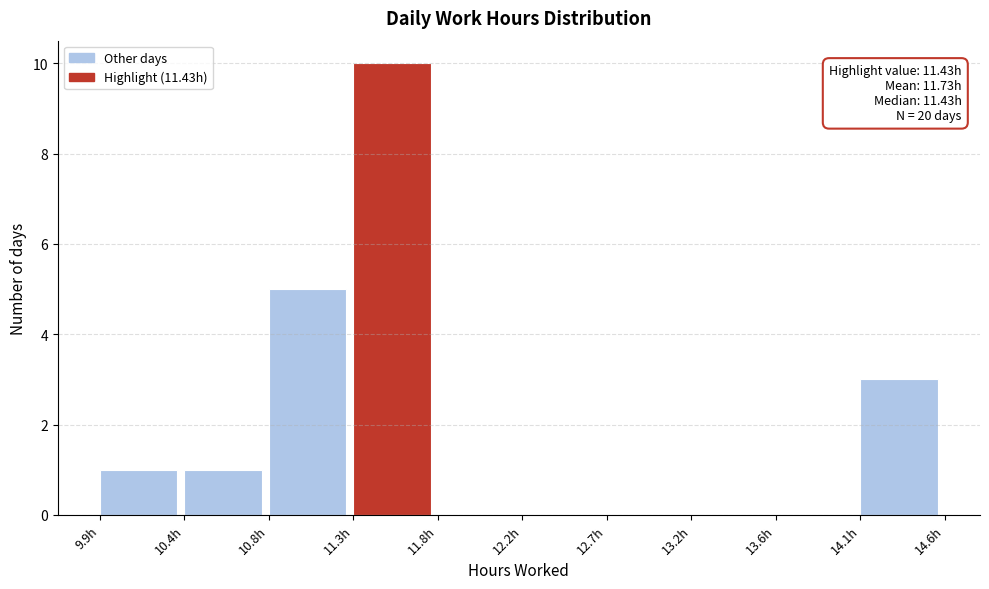

Over which range of the x-axis is the bar tallest?

11.295 to 11.760